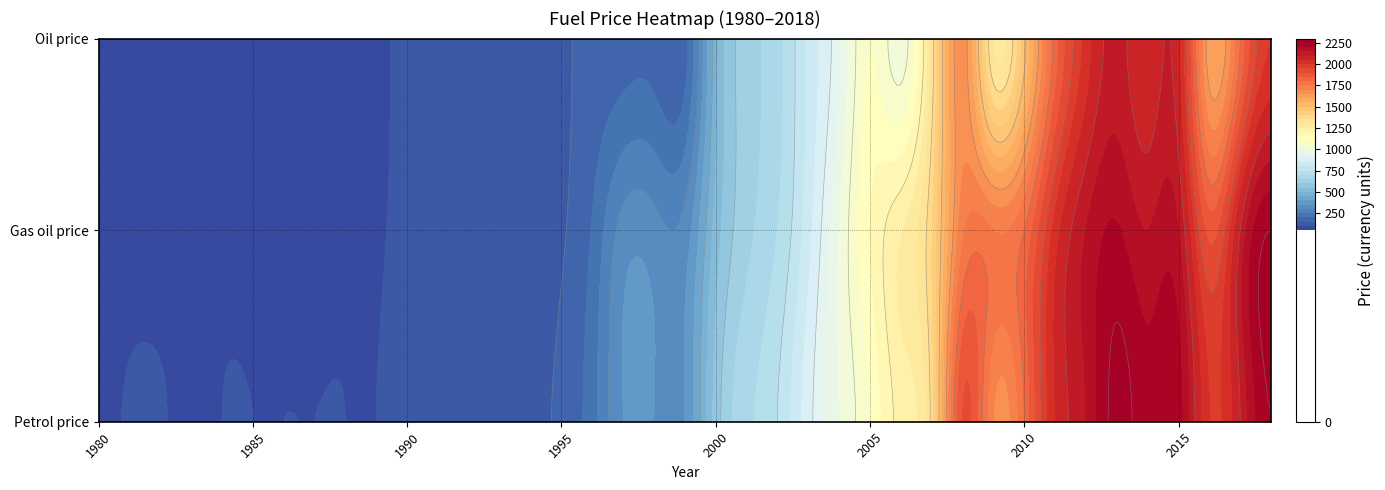

Is the value of Petrol price at 2007 greater than the value of Gas oil price at 1993?

Yes